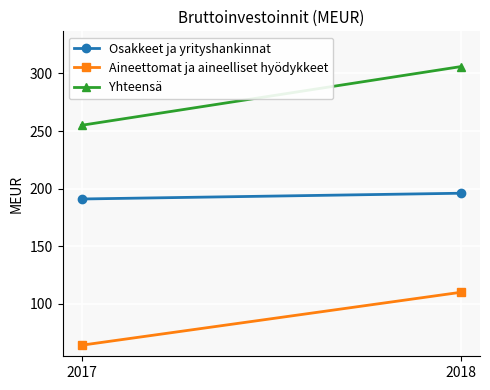

Is it true that Aineettomat ja aineelliset hyödykkeet equals 161 at 2018?

False